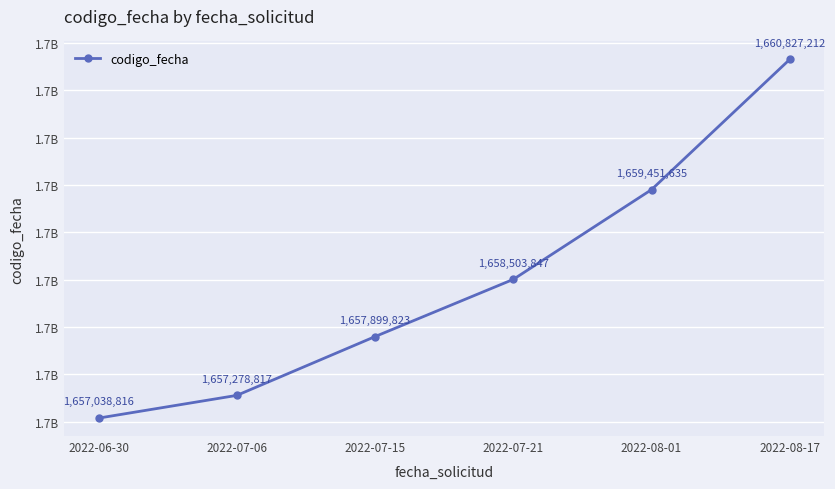

What is the ratio of the value at 2022-07-21 to the value at 2022-07-15?

1.0